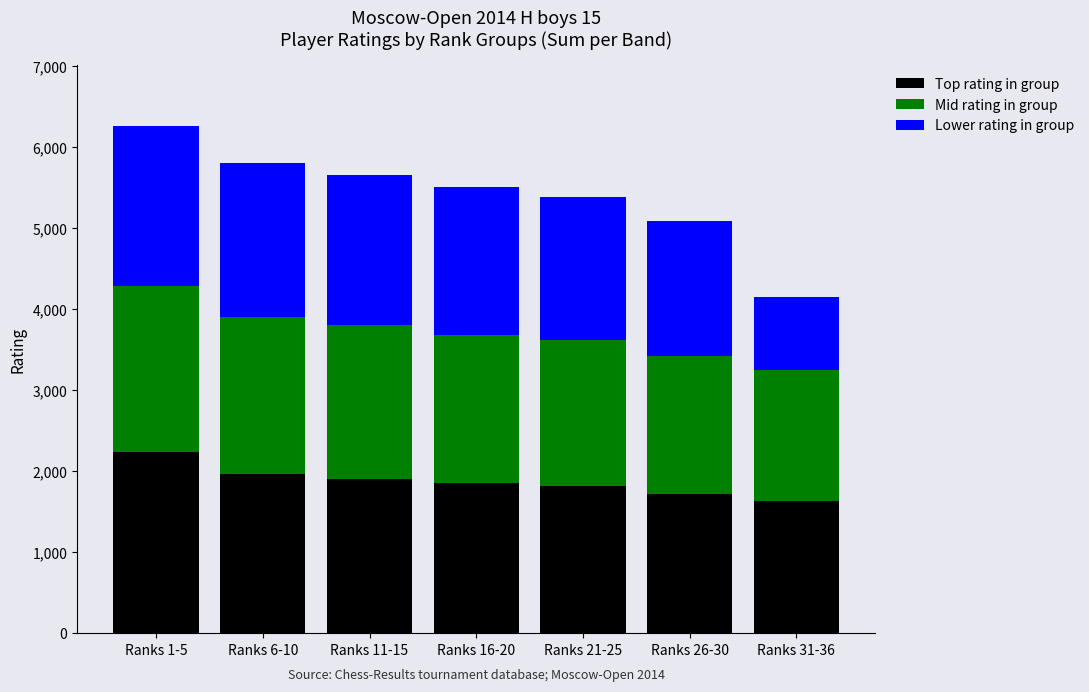

At which category is the sum across all series the highest?

Ranks 1-5